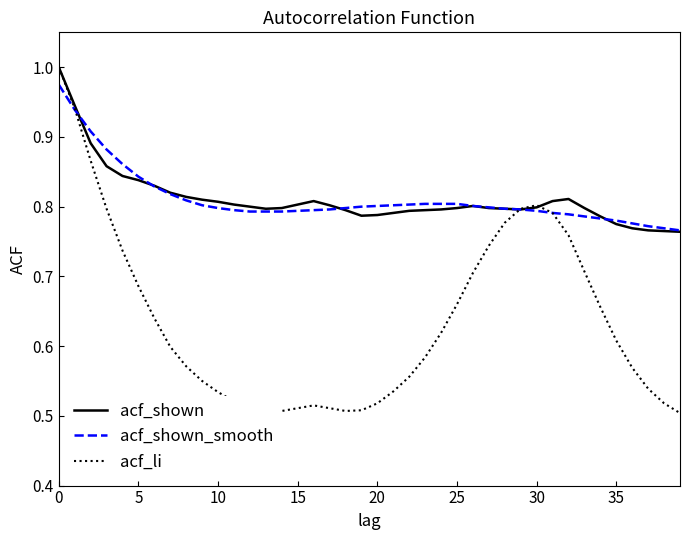

Which series has the widest spread of values?

acf_li